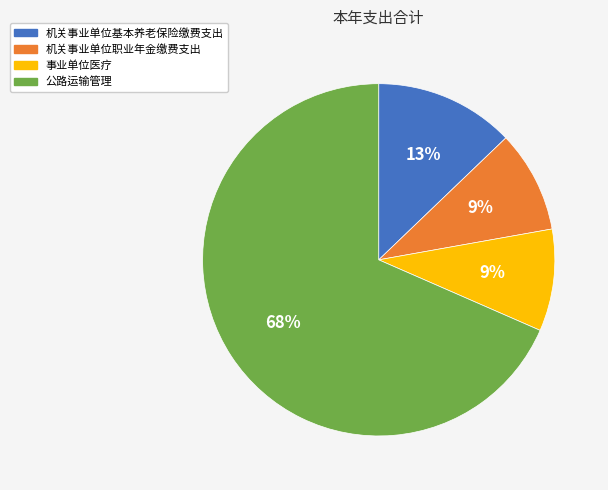

Combined, do 机关事业单位职业年金缴费支出 and 事业单位医疗 account for over 50%?

No